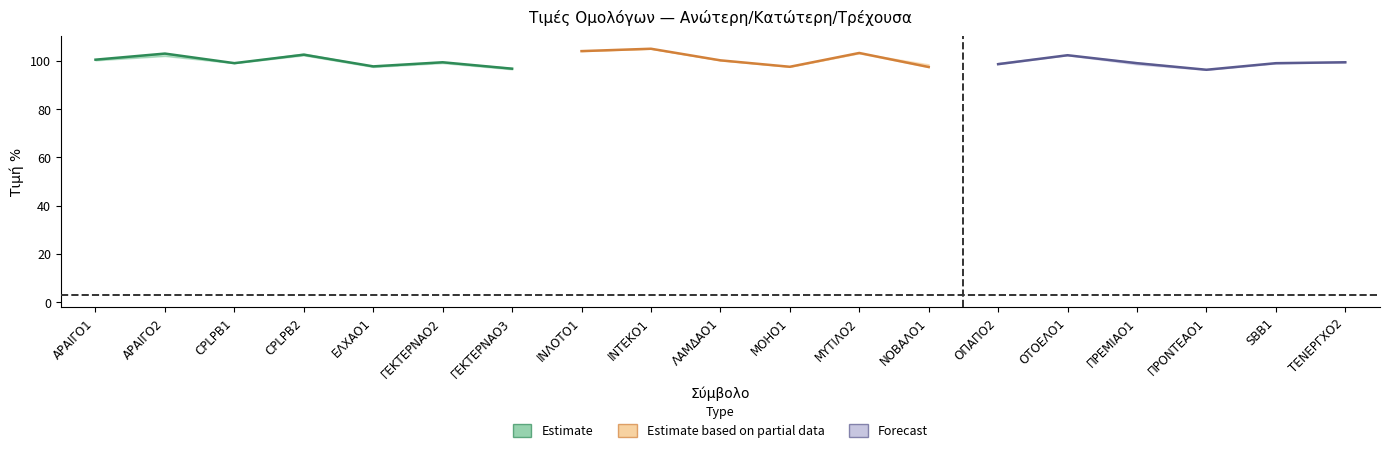

What is the sum of the Κατώτερη % values at ΟΠΑΠΟ2 and CPLPB2?

200.9